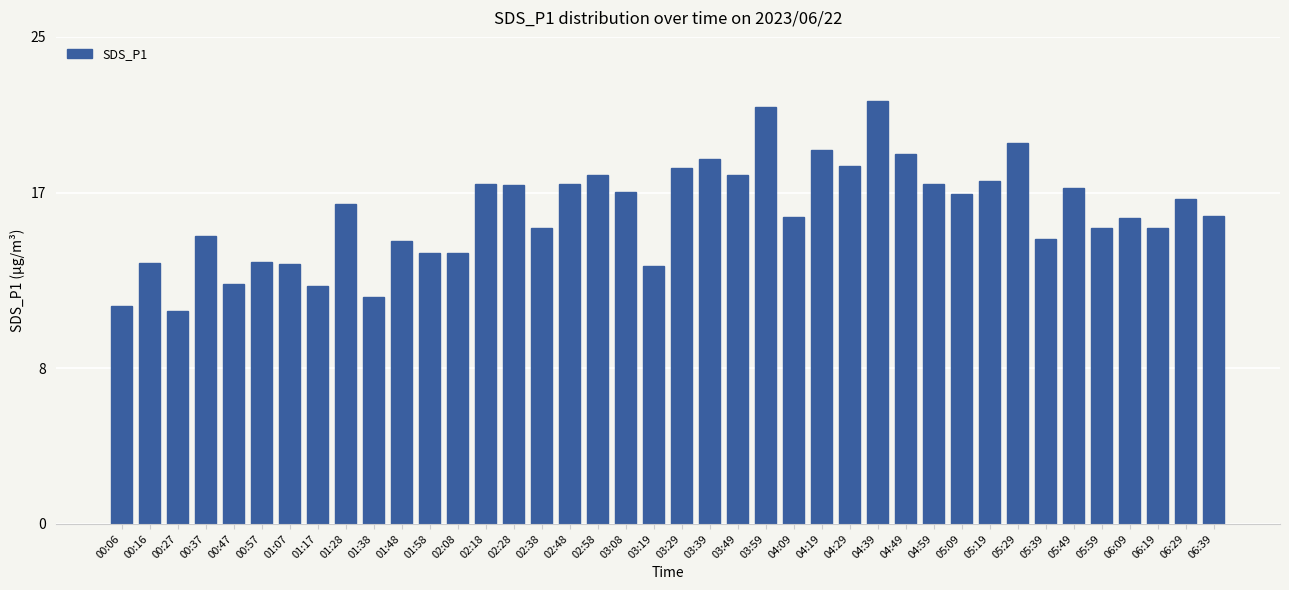

The chart shows a value of 16.9 at 05:09. True or false?

True